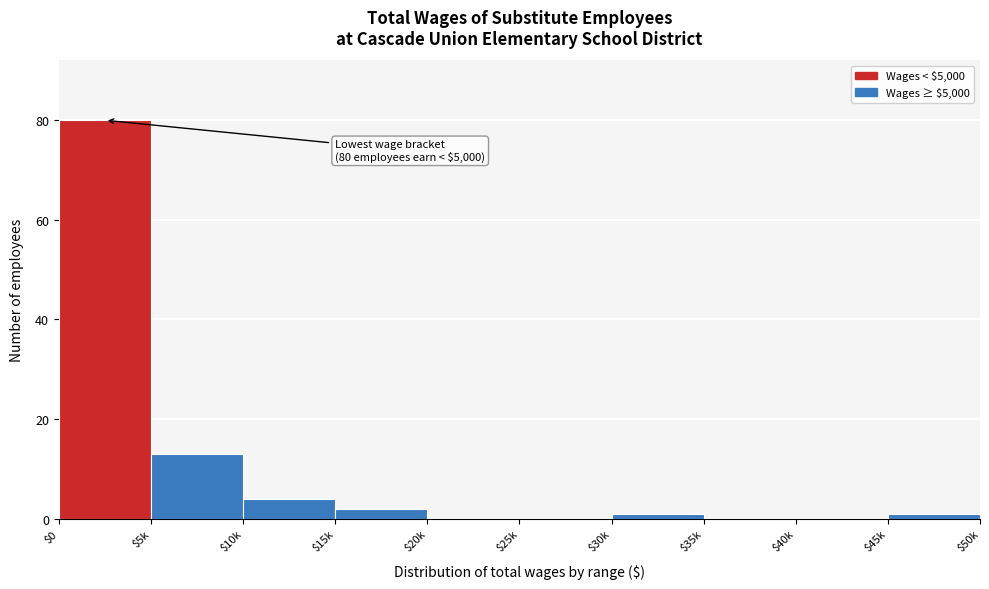

Where is the data nearest to the value 40?

$5k